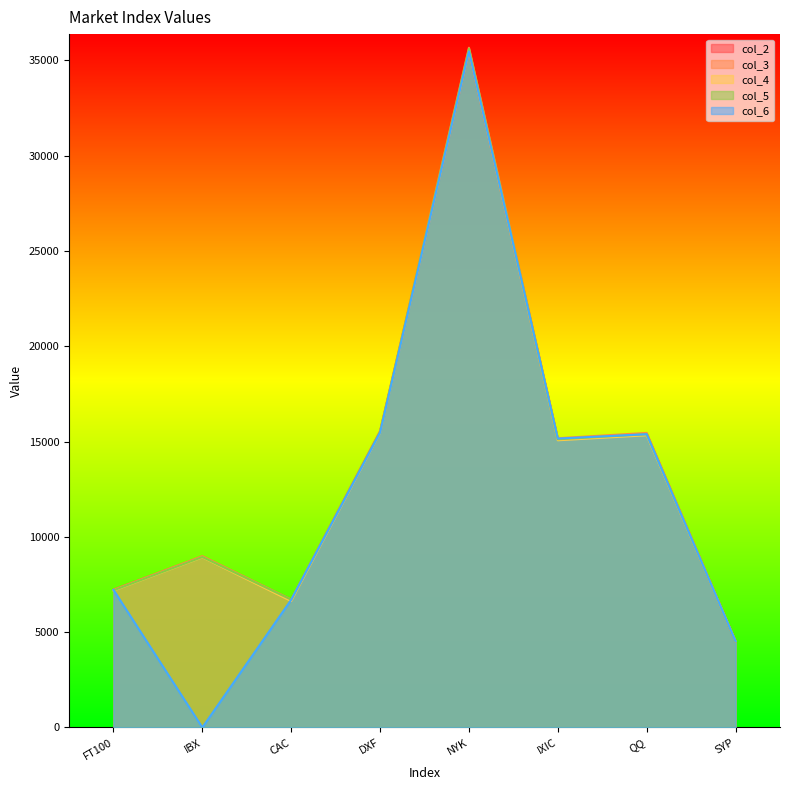

At which category is the sum across all series the highest?

NYK